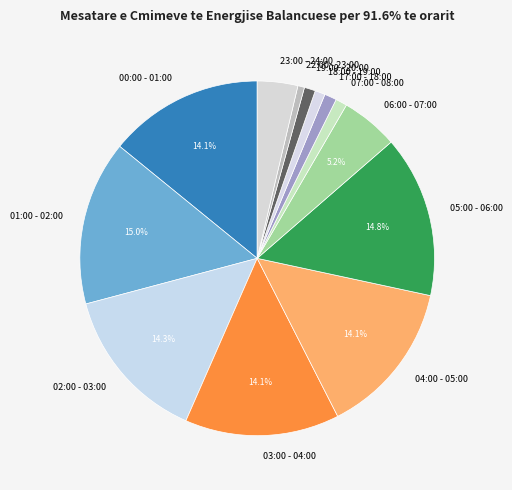

To the nearest percent, what percentage of the pie is 23:00 - 24:00?

4%